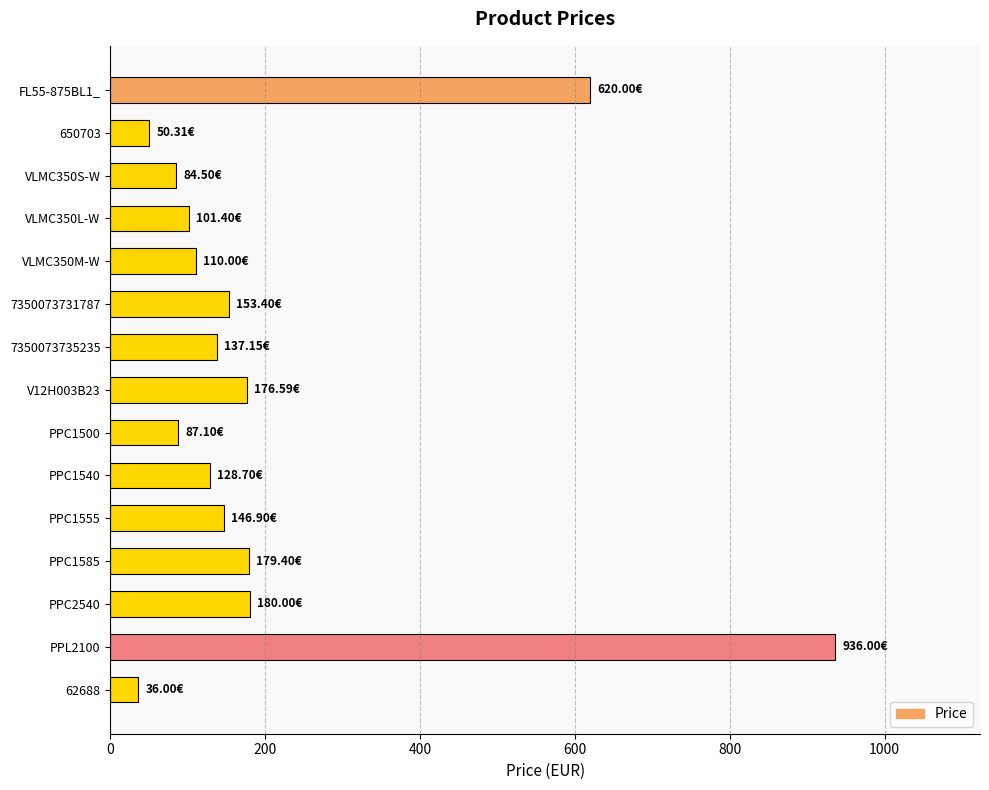

How many categories are shown in the chart?

15